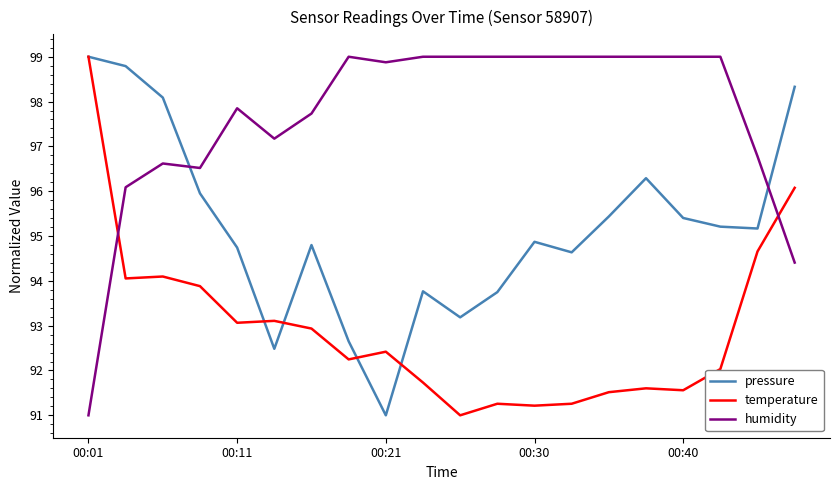

After their last crossing, which series has the higher values: humidity or temperature?

temperature